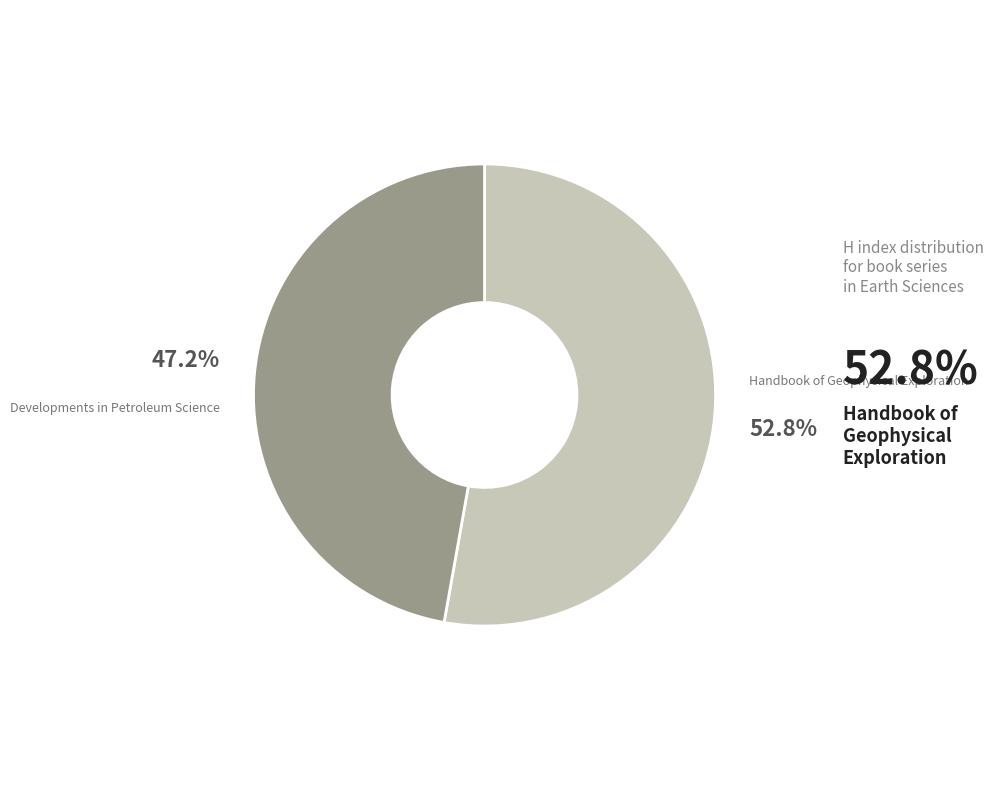

Is there any slice that represents more than half of the pie?

Yes